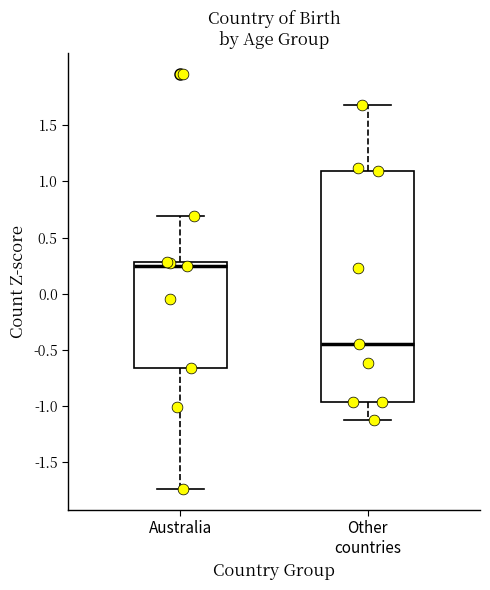

Where is the lower edge of the box for Australia on the y-axis? The values are not printed on the chart, so give them approximately, as read against the axis.

-0.65